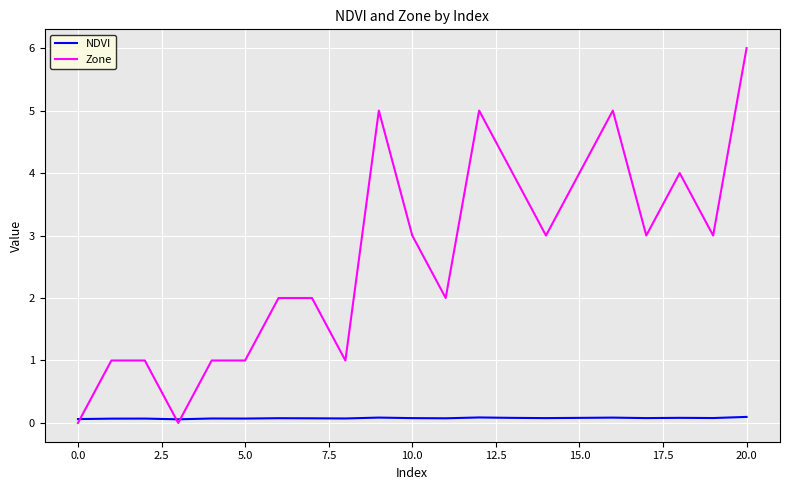

List the series in order of their overall mean, highest first.

Zone, NDVI